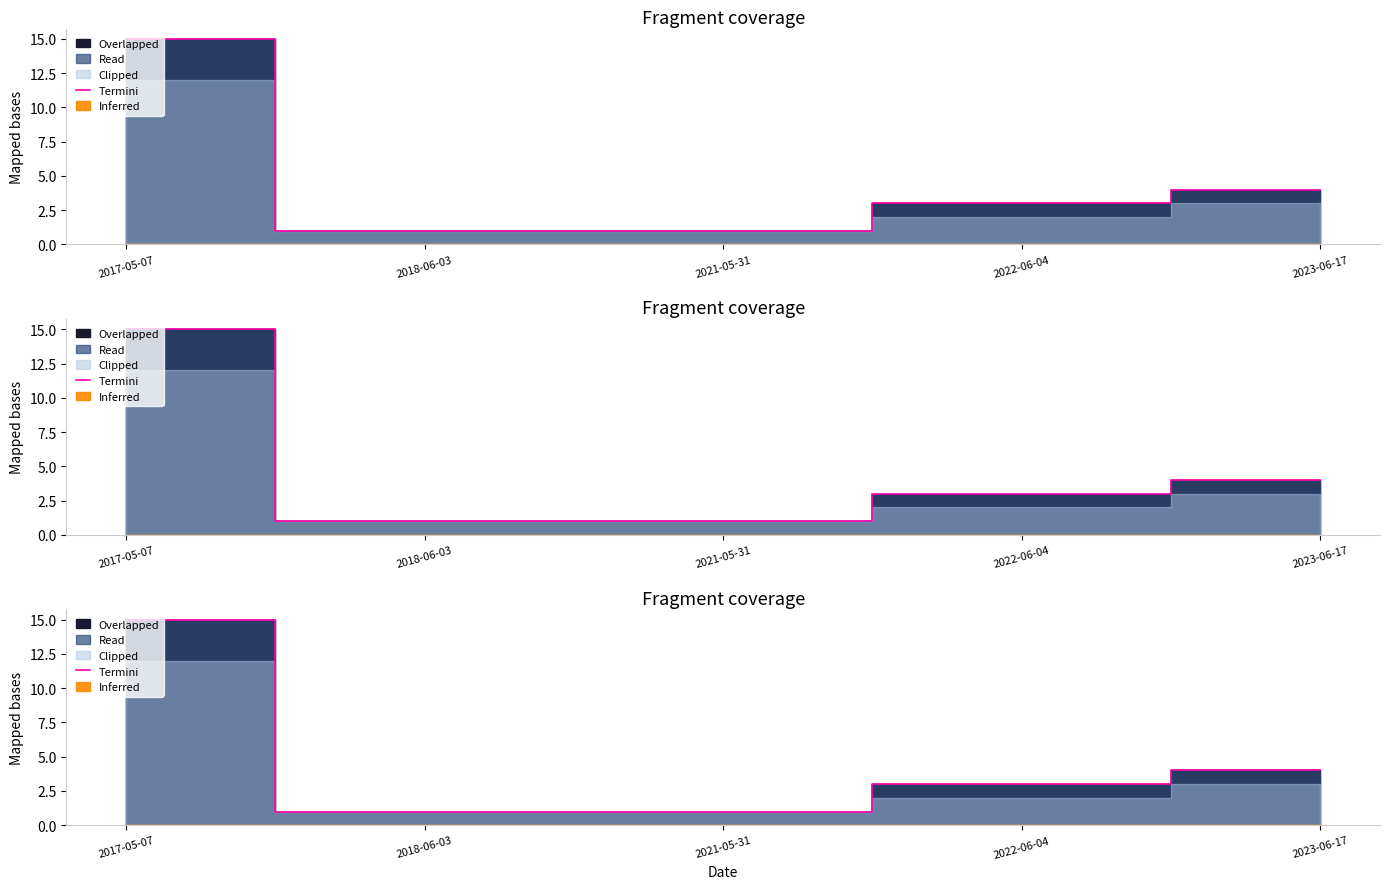

Where does the data first go above 3?

2017-05-07